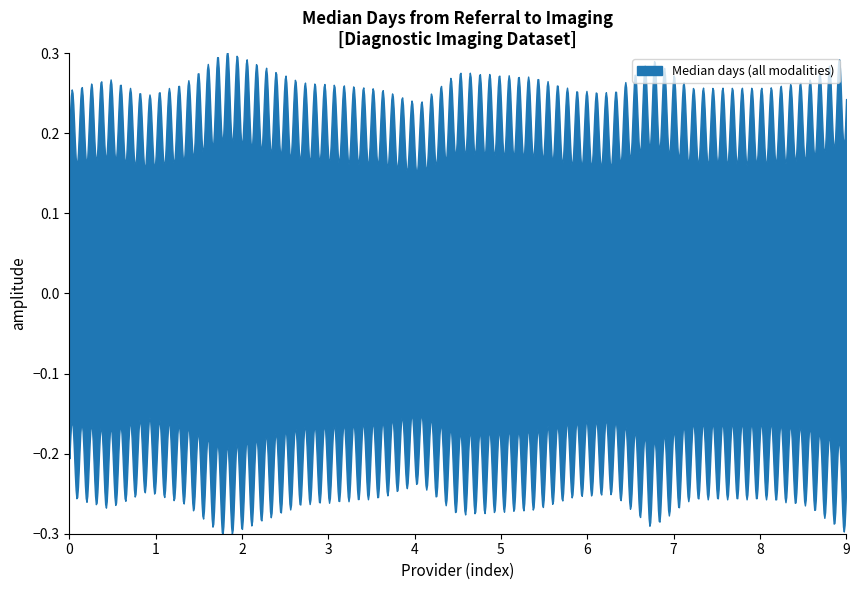

Is it true that Abdomen Ultrasound equals 1.5 at RXN?

False